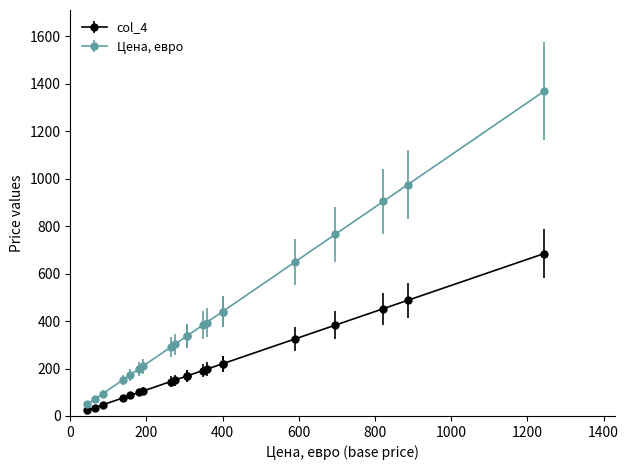

Does the chart display data point markers on the line(s)?

Yes